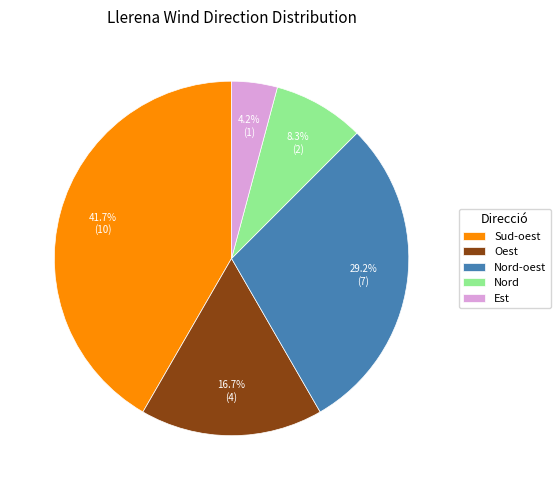

What percentage is NOT represented by Sud-oest?

58.3%